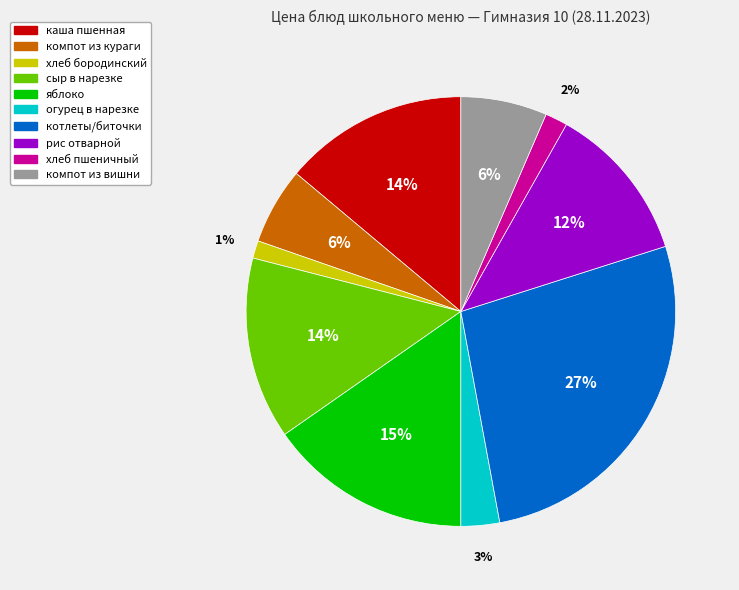

Do огурец в нарезке and рис отварной together represent more than half of the pie?

No